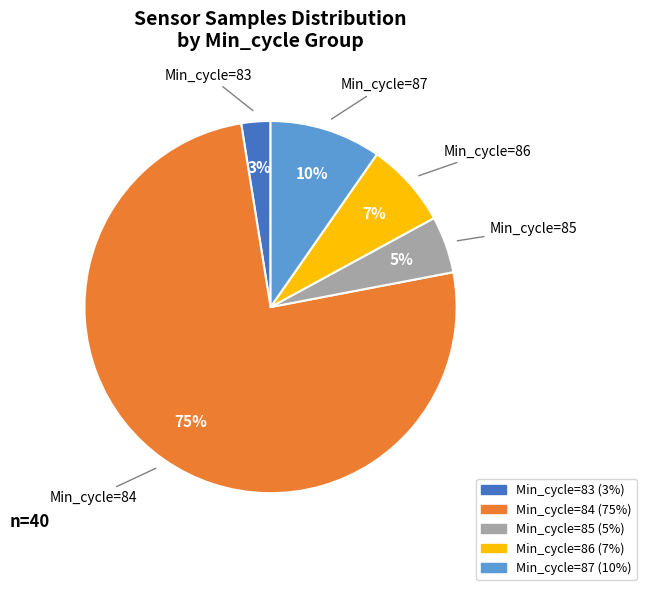

Does any single category account for the majority?

Yes